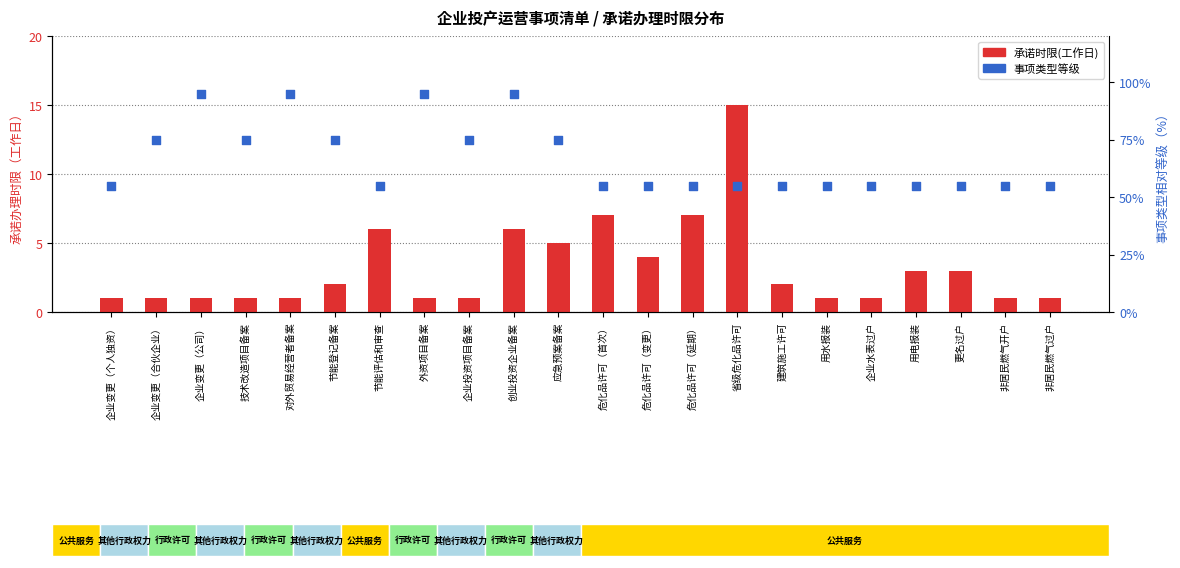

At how many categories does at least one series exceed 23?

22